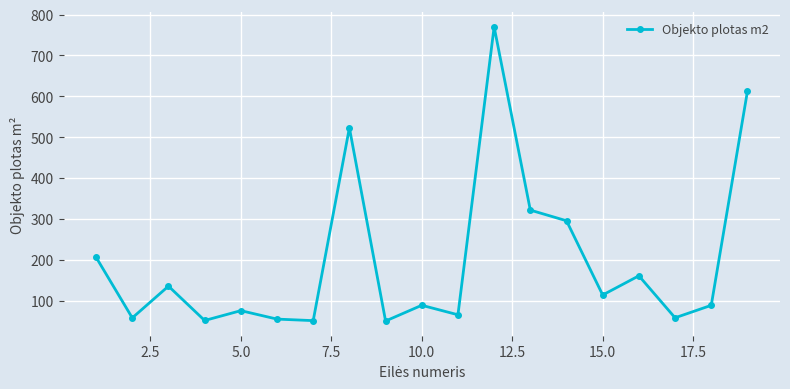

What is the average value?

198.6